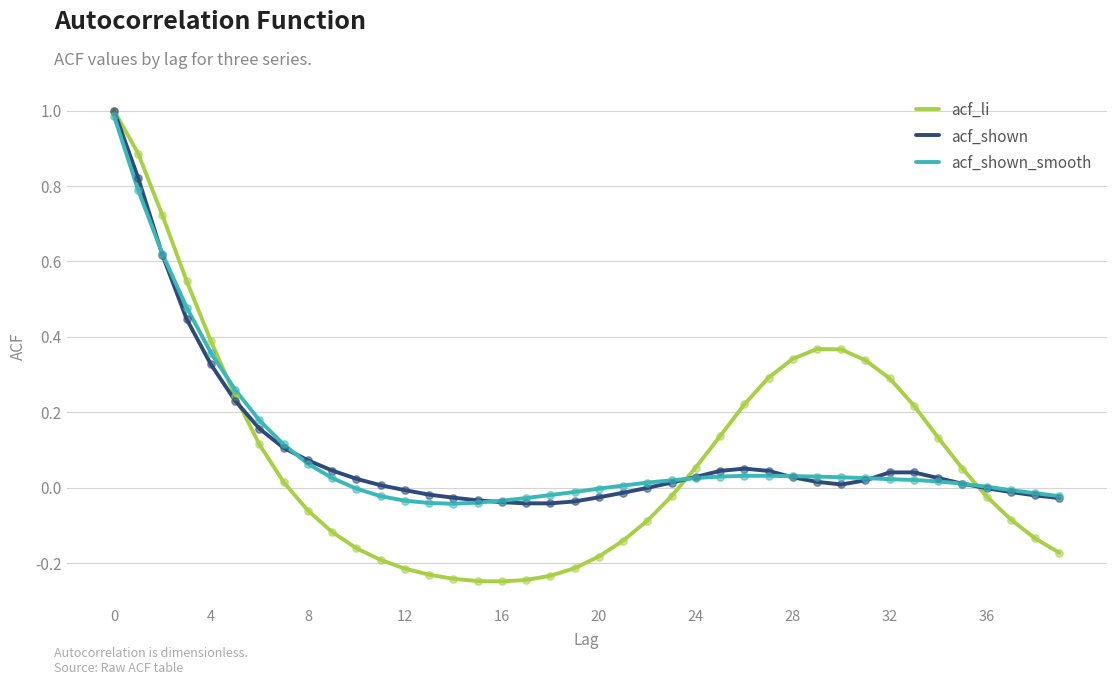

Which series has the widest spread of values?

acf_li